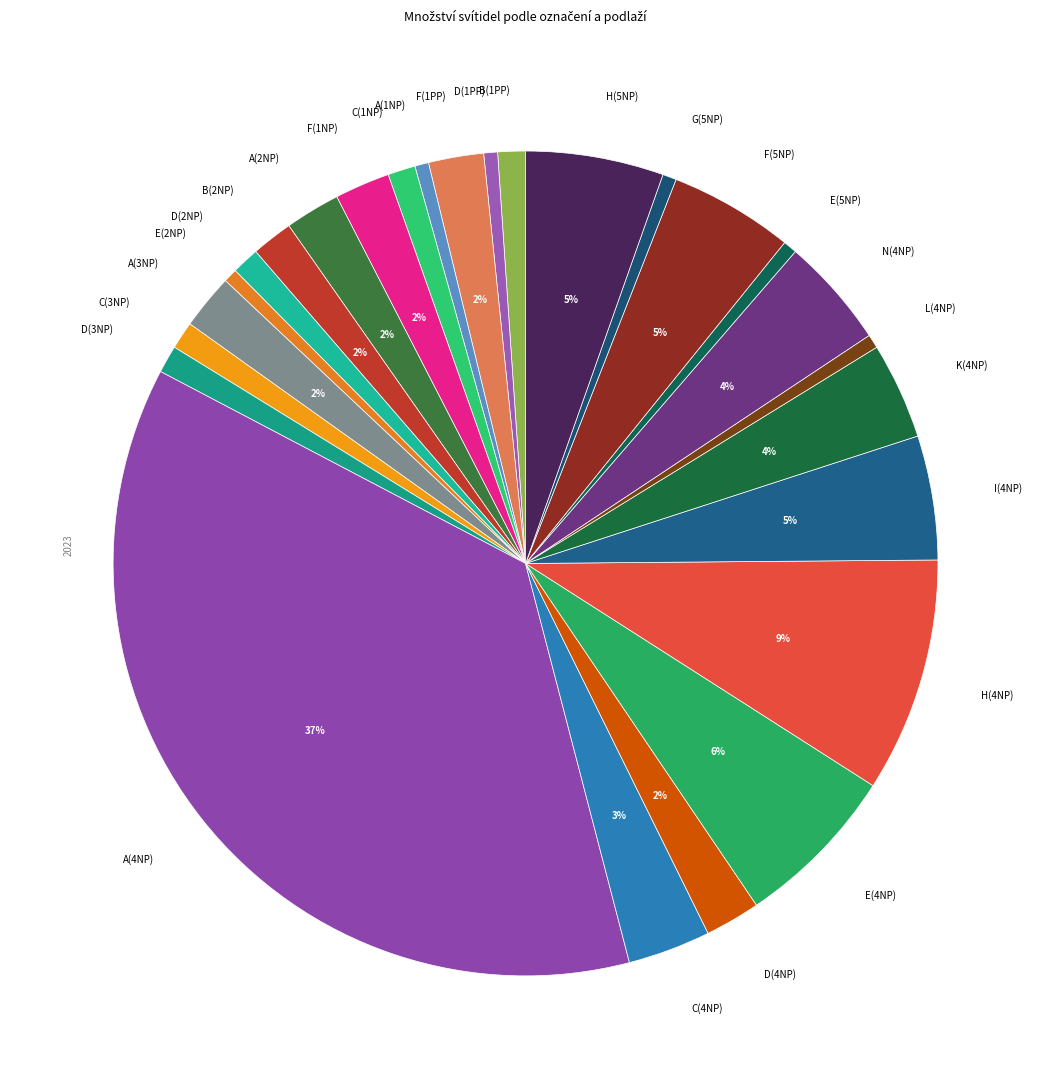

Which slice is the largest?

A(4NP)